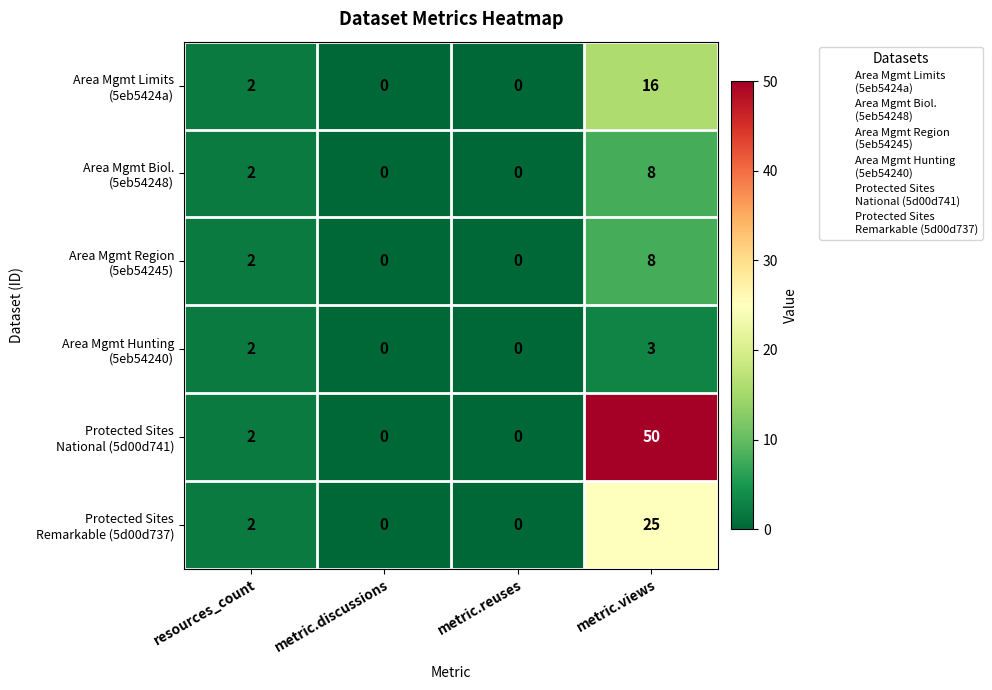

What is the greatest value displayed?

50